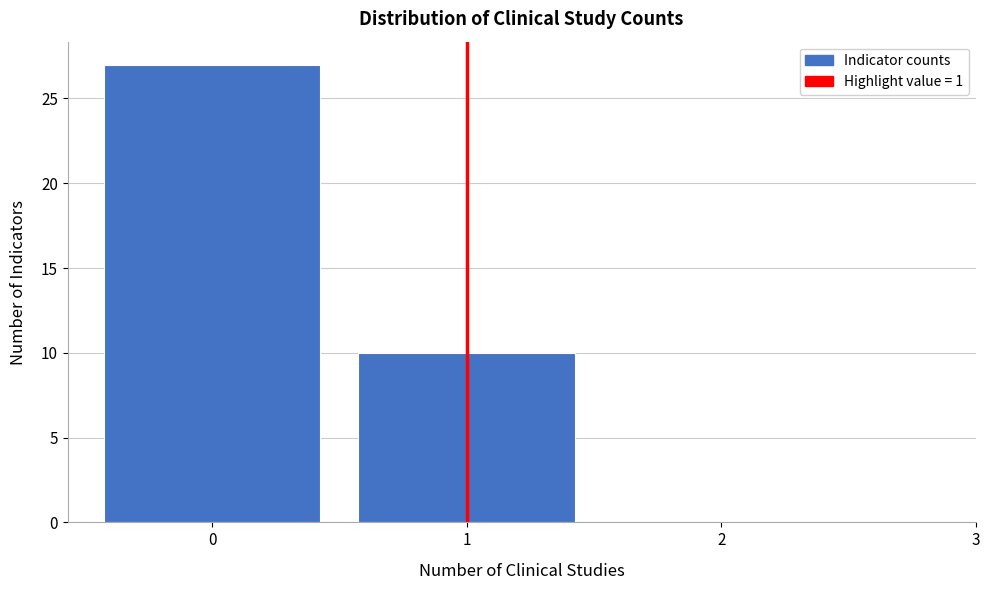

Reading left to right, transcribe this chart: for each bar, give the range it covers on the x-axis and its height. The values are not printed on the chart, so give them approximately, as read against the axis.

-0.5 to 0.5: 27
0.5 to 1.5: 10
1.5 to 2.5: 0